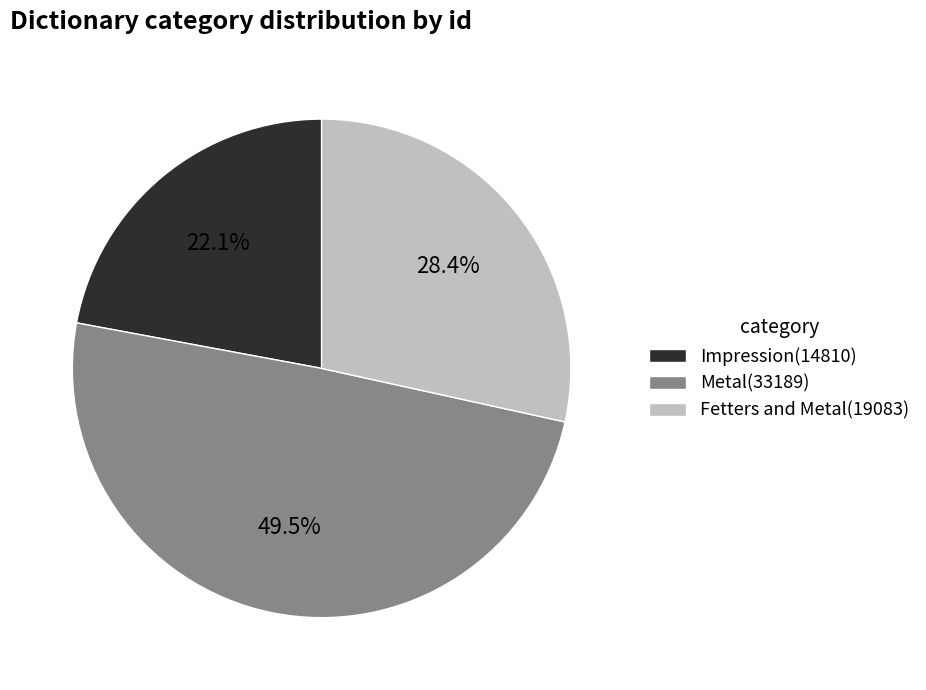

What percentage is NOT represented by Impression(14810)?

77.9%